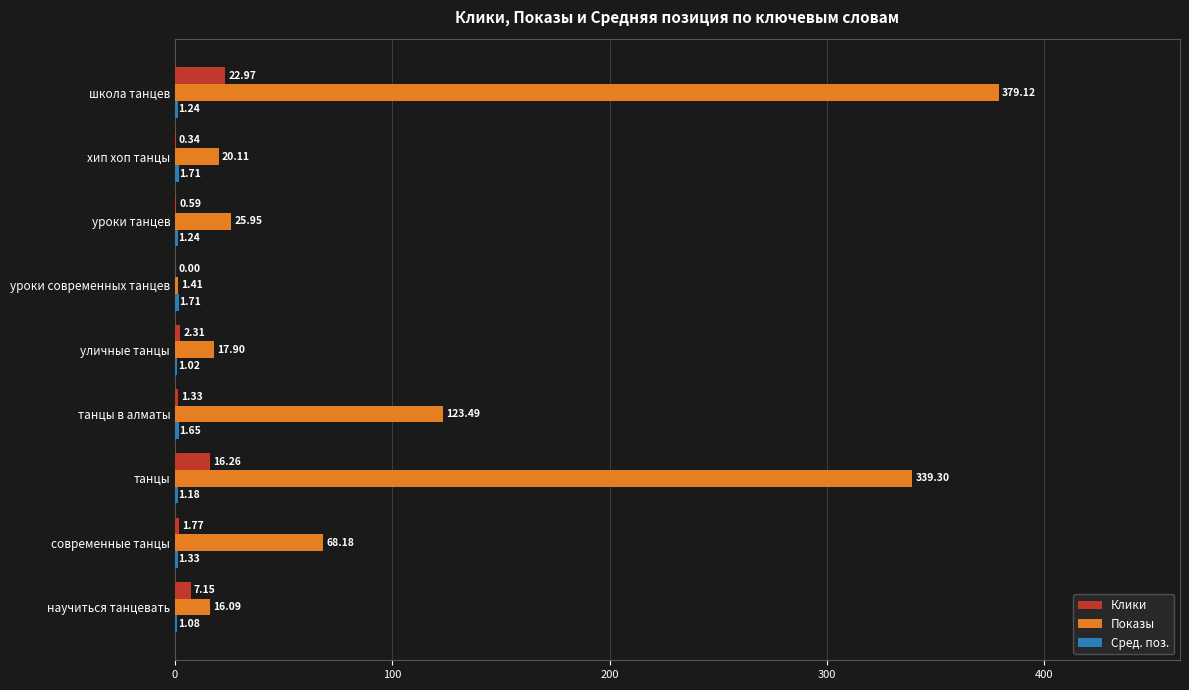

What is the sum of all Показы values?

991.6